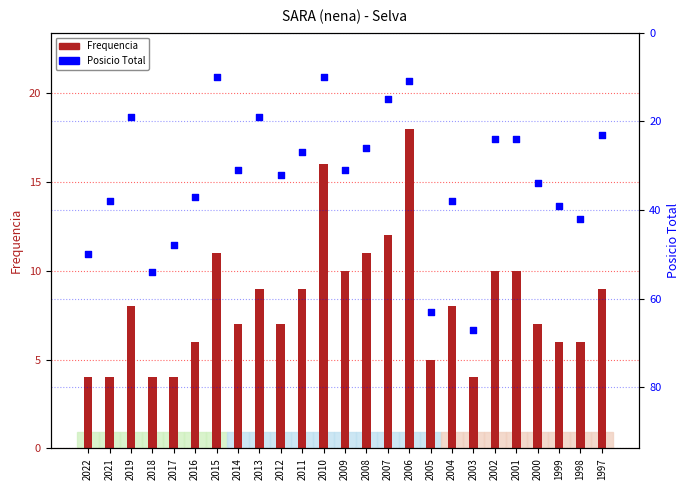

What are all the series names shown in the legend?

Frequencia, Posicio Total